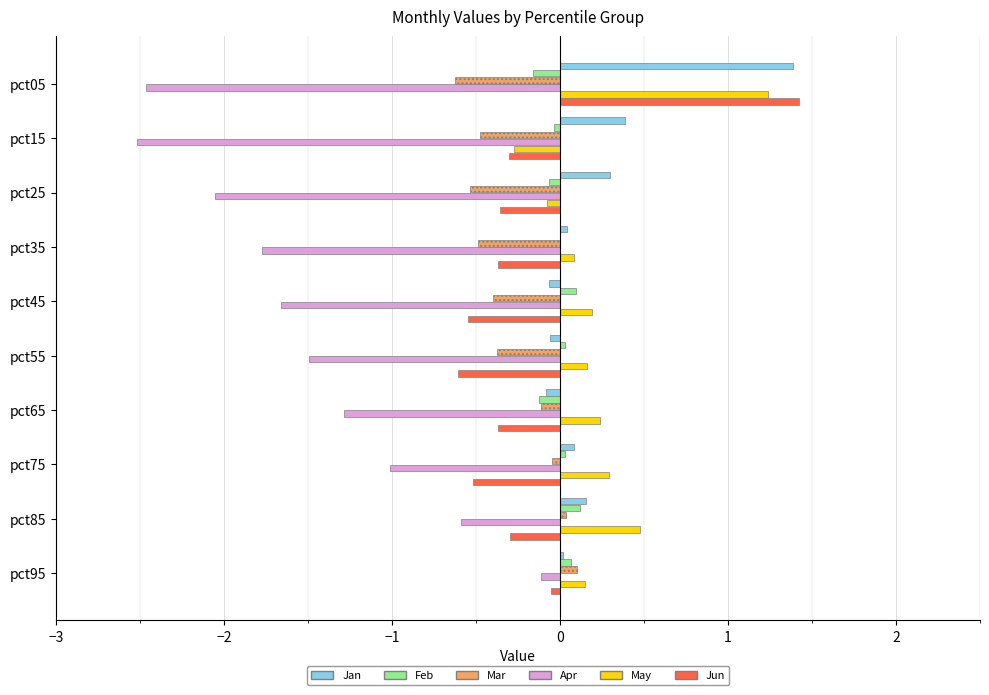

What is the average value of the Jun series?

-0.2